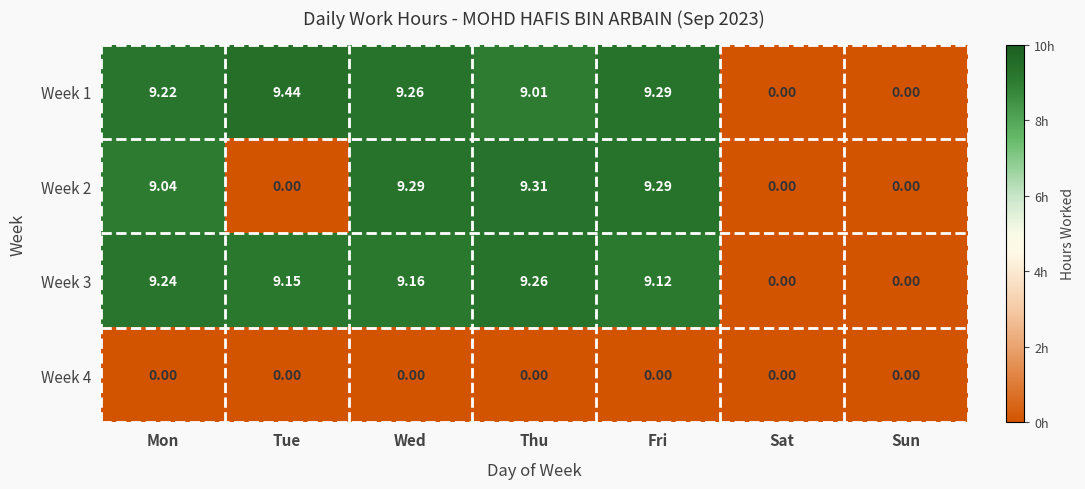

At which category is the sum across all series the highest?

Wed